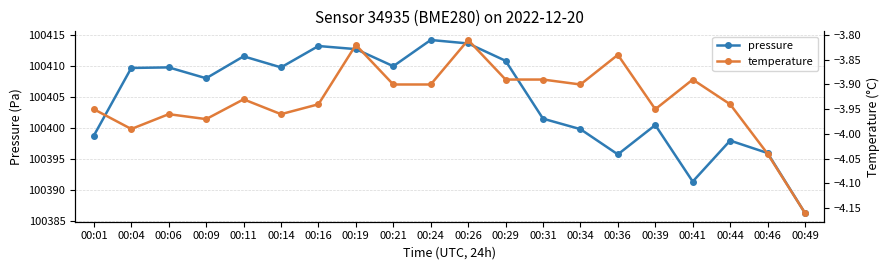

At 00:24, list the series in order from smallest to largest.

temperature, pressure